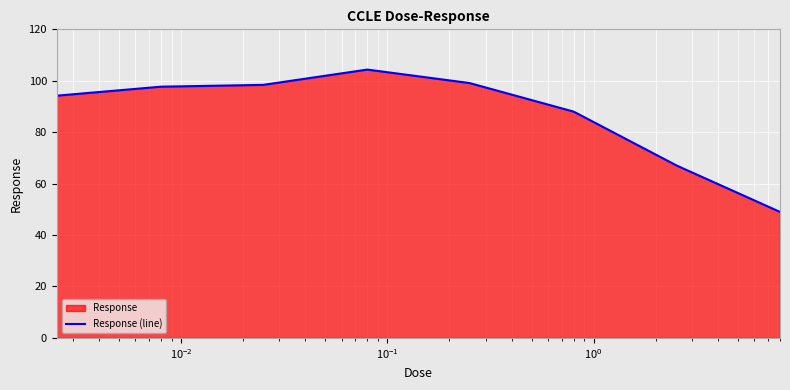

What is the smallest value displayed?

49.0